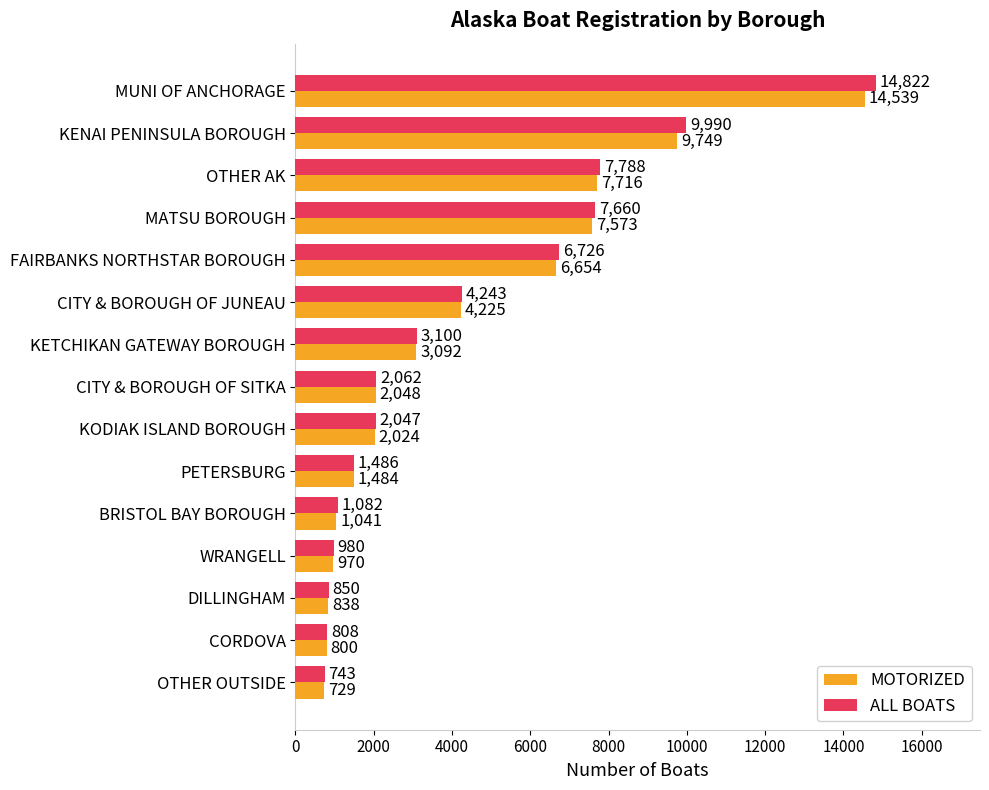

Which category has the lowest value across all series?

OTHER OUTSIDE